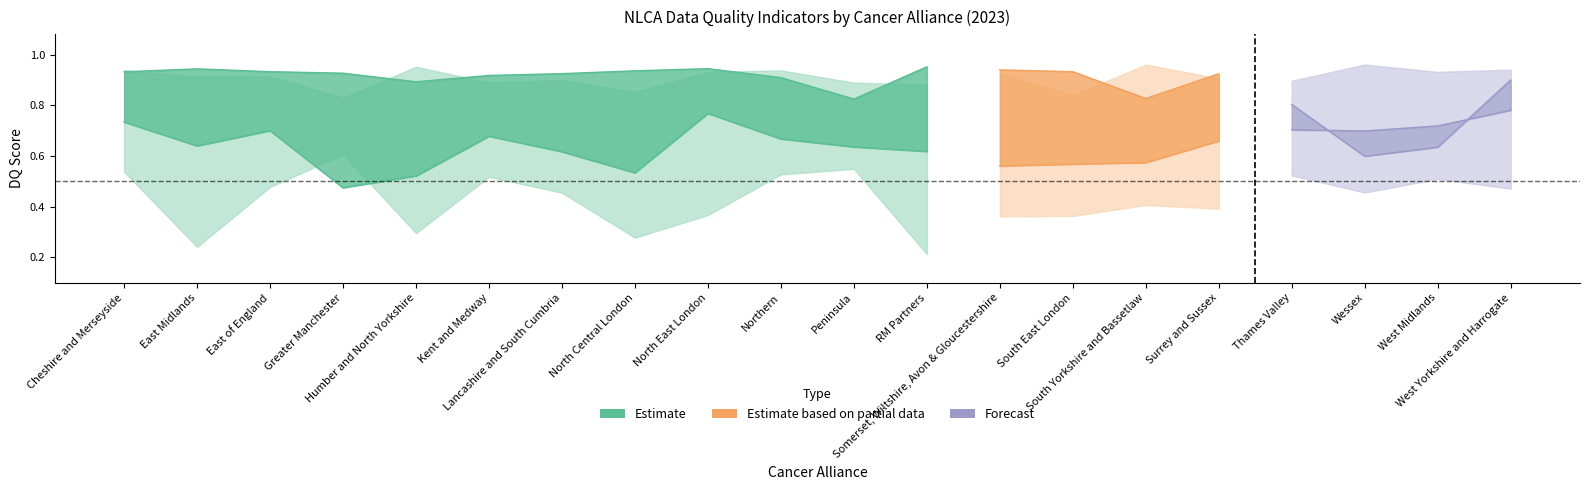

Between RM Partners and South East London, which is larger?

South East London